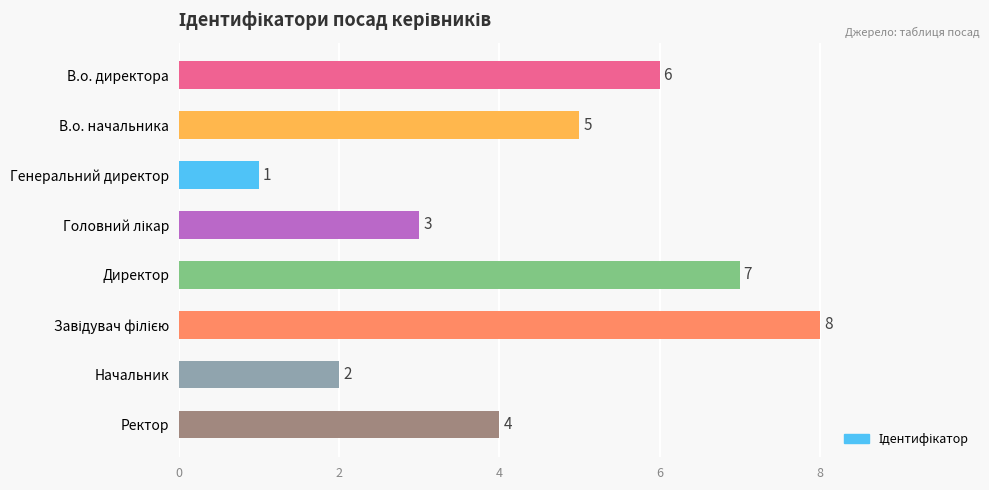

The value at Генеральний директор is 2. True or false?

False